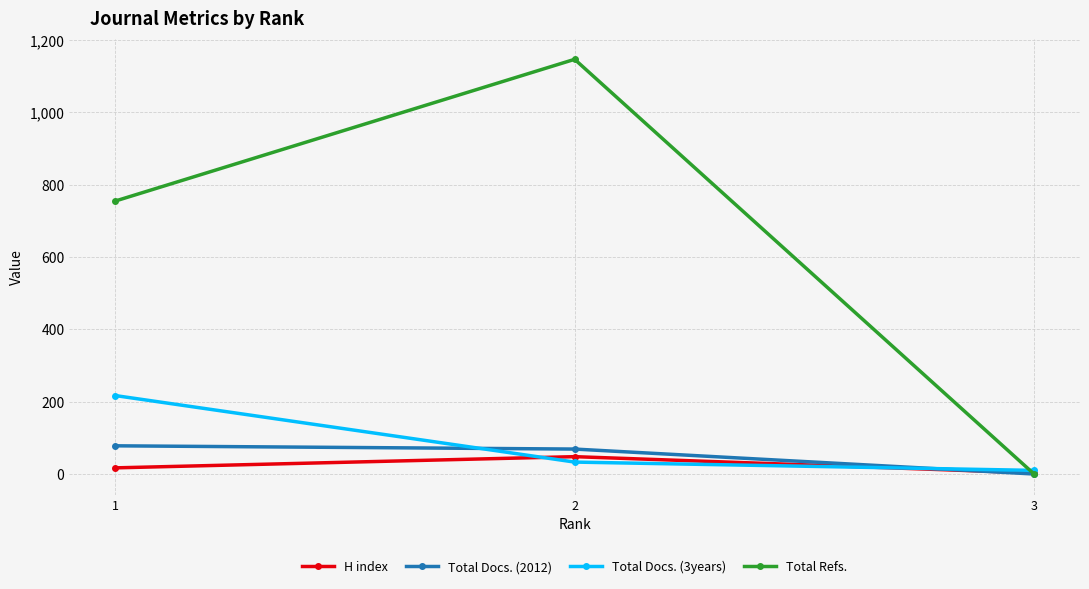

What is the spread (max minus min) of values at 1?

738